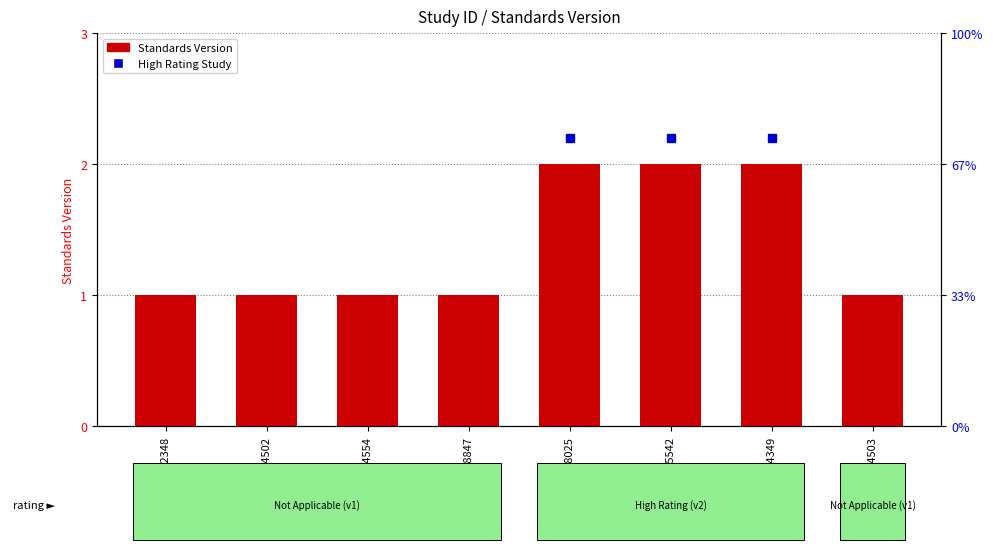

Which category has the lowest value across all series?

WWHV062348